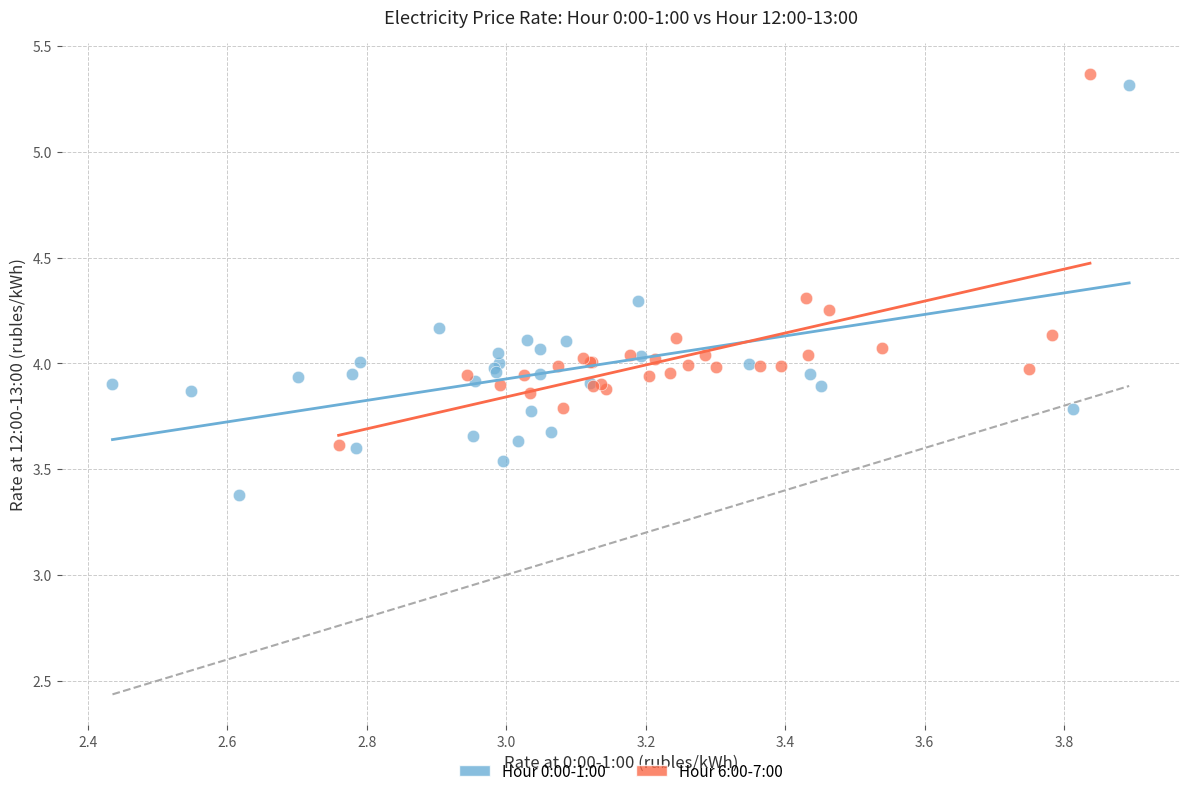

What are all the series names shown in the legend?

Hour 0:00-1:00, Hour 6:00-7:00